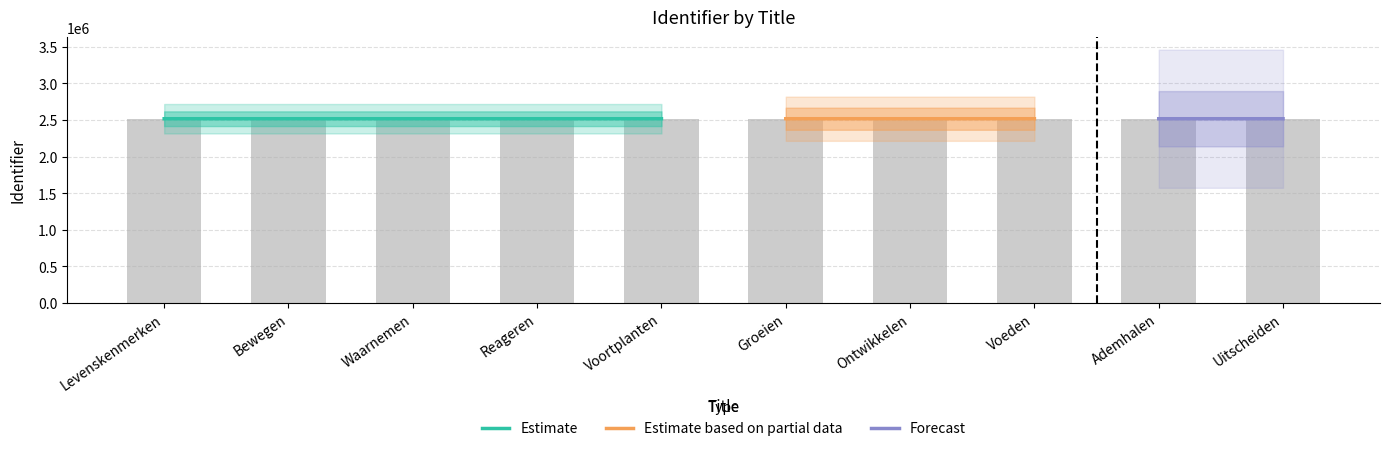

Reading right to left, list all the values displayed in this chart.

2516665	2516663	2516662	2516661	2516659	2516658	2516655	2516654	2516652	2516651